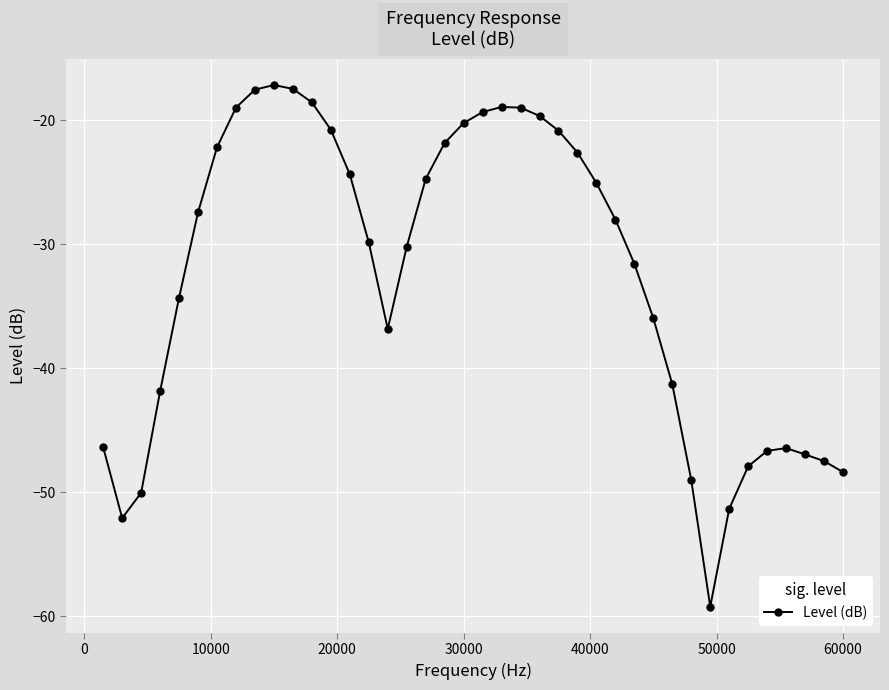

What is the difference between the second highest and minimum values?

41.7